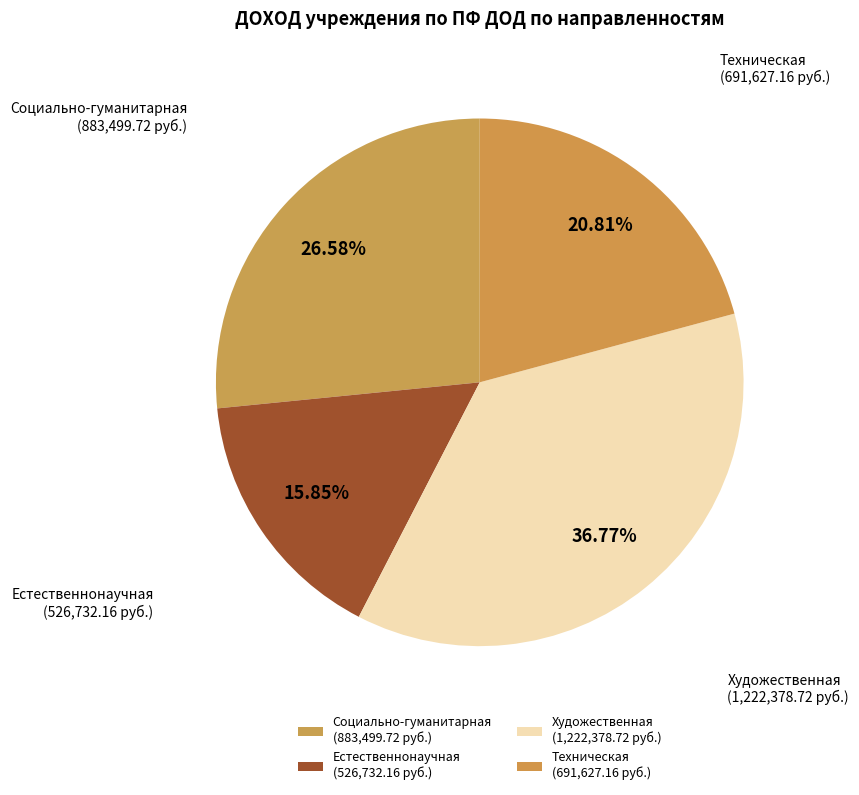

Approximately how many times larger is the value at Социально-гуманитарная (883,499.72 руб.) compared to Естественнонаучная (526,732.16 руб.)?

1.7